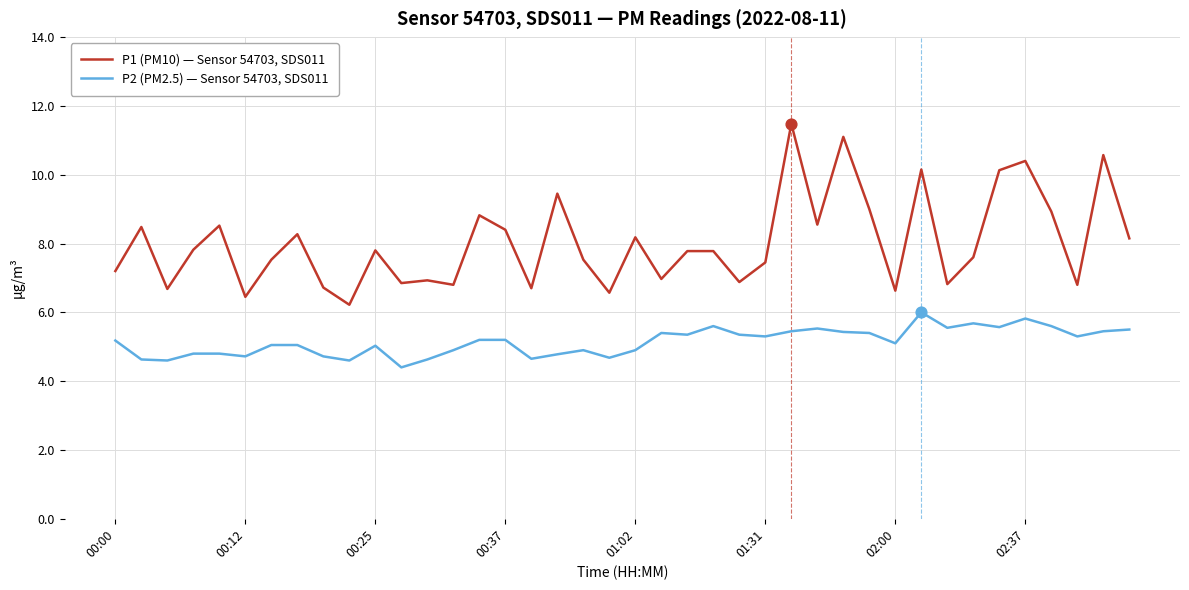

Which series has the largest range (max minus min)?

P1 (PM10) — Sensor 54703, SDS011